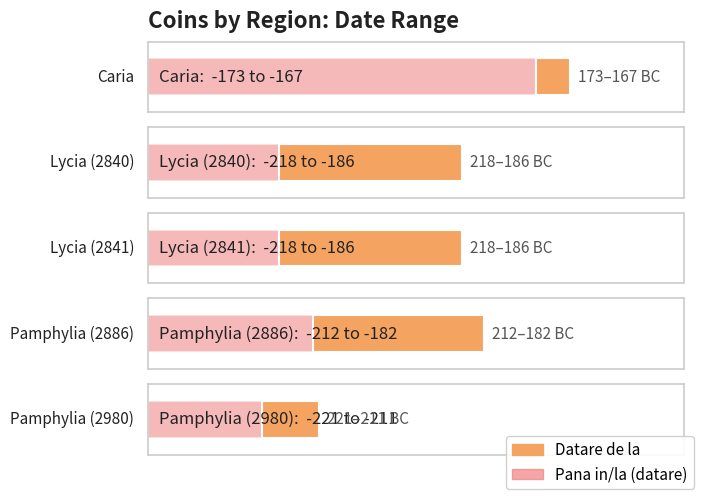

What are all the series names shown in the legend?

Datare de la, Pana in/la (datare)